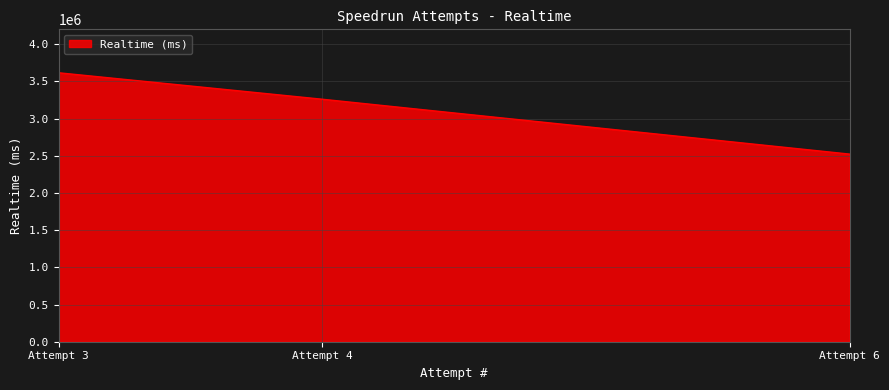

How many values exceed 3260270?

1